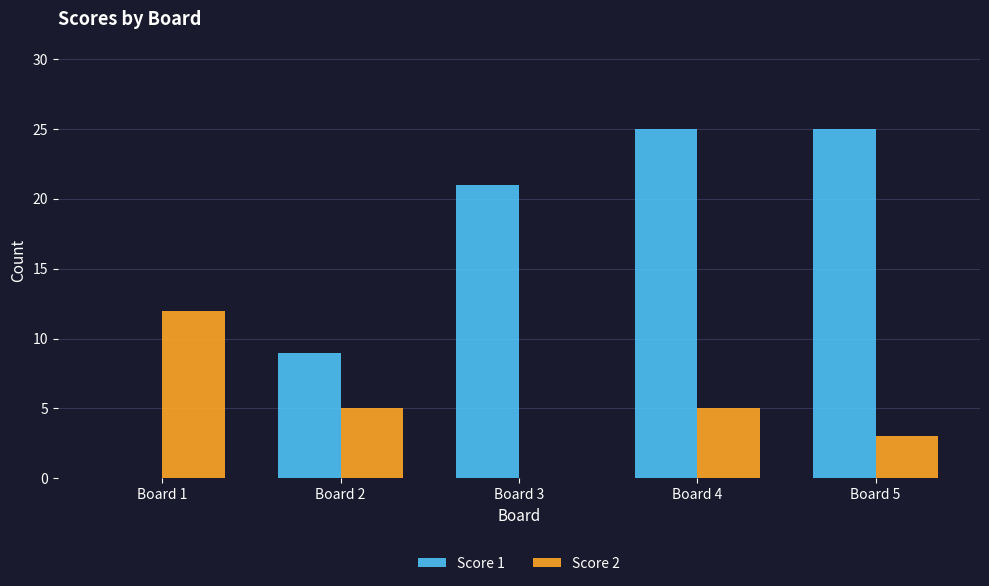

What is the approximate value of Score 1 at Board 3, to the nearest 5?

20